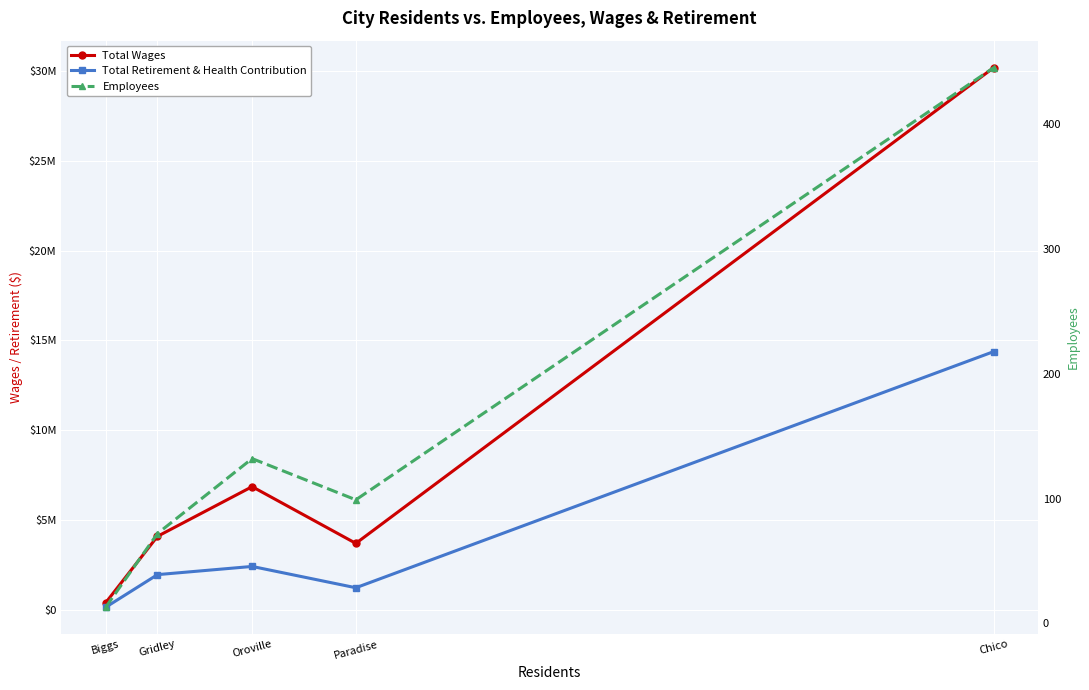

At which label does Total Wages reach its minimum?

Biggs